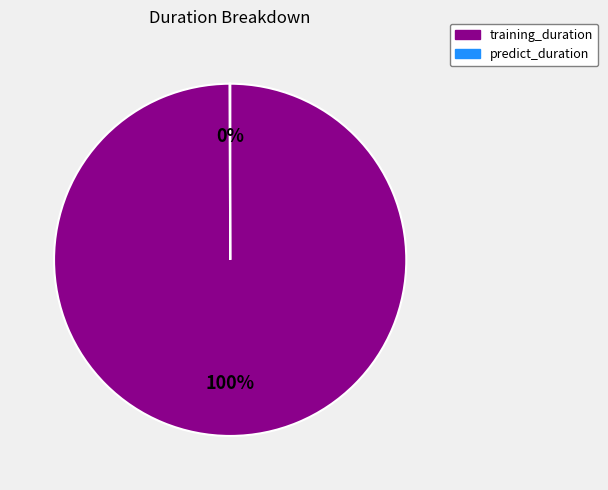

What percentage is the training_duration slice, to the nearest percent?

100%